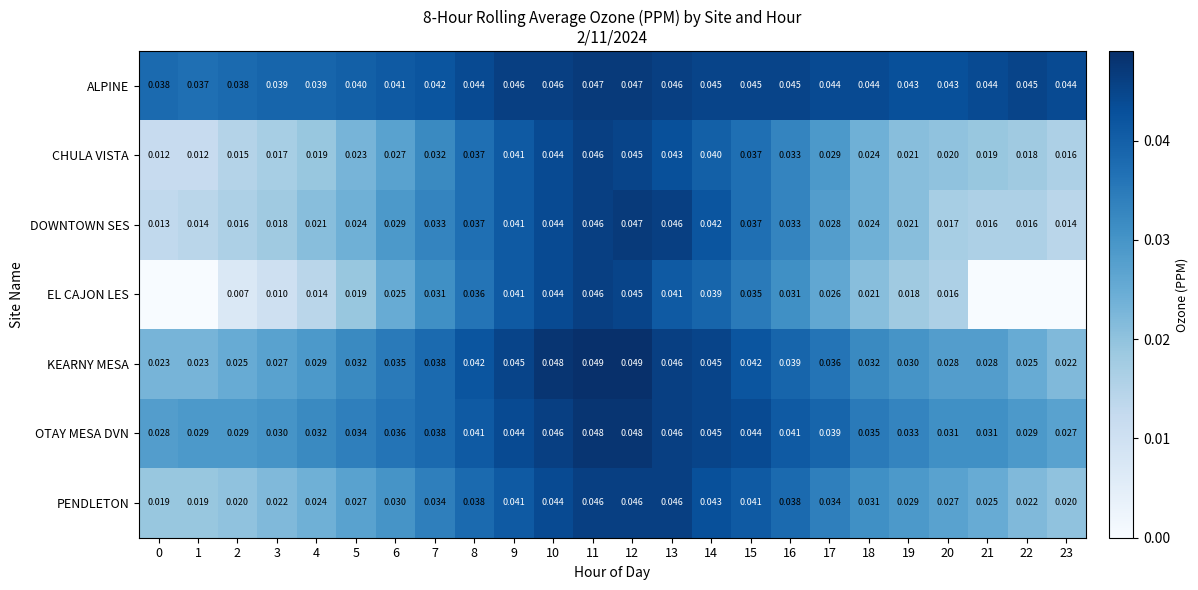

Which series changed the most between 2 and 9?

EL CAJON LES